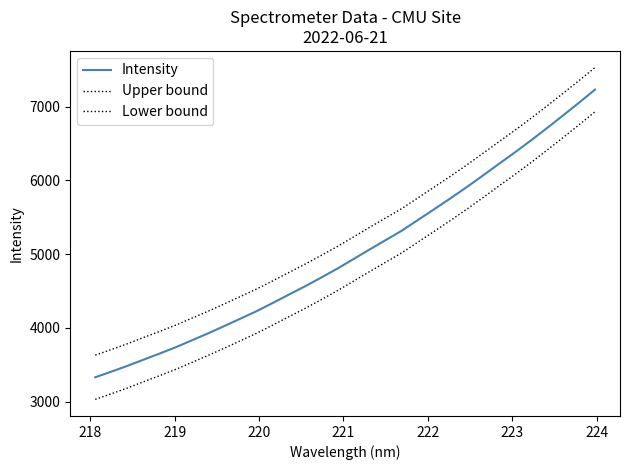

Which series has the widest spread of values?

Intensity